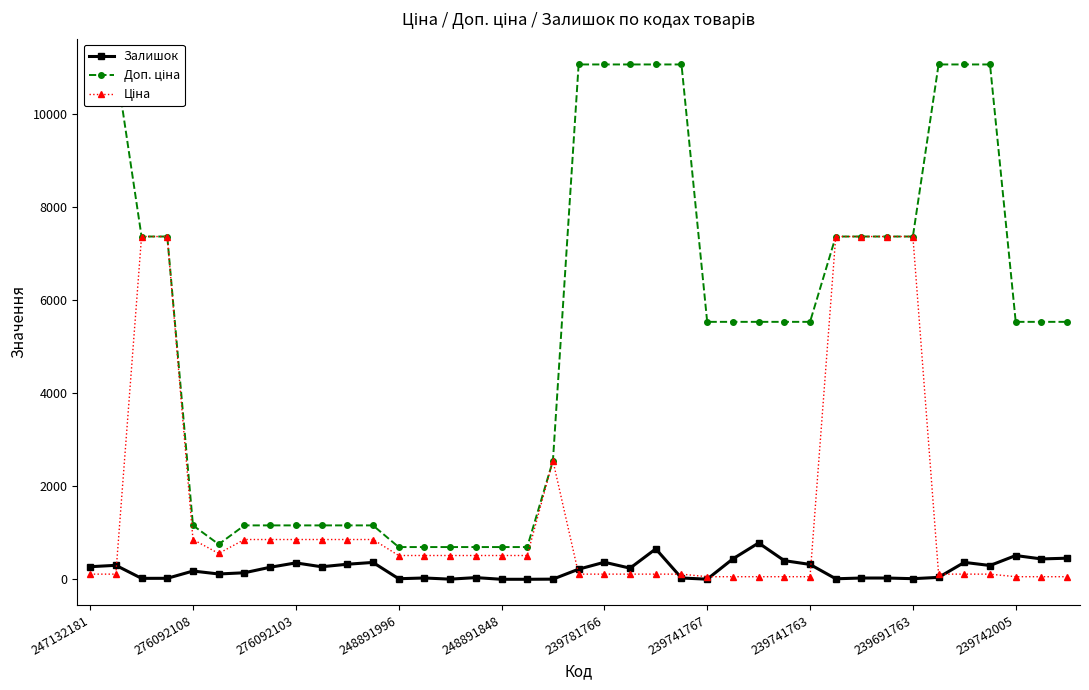

What is the maximum value for Залишок?

780.0